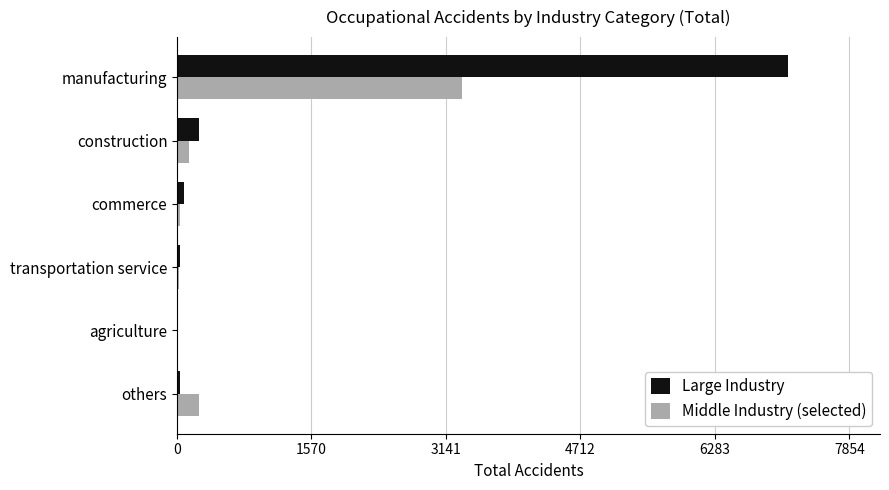

True or false: Middle Industry (selected) has a value of 254 at others.

True